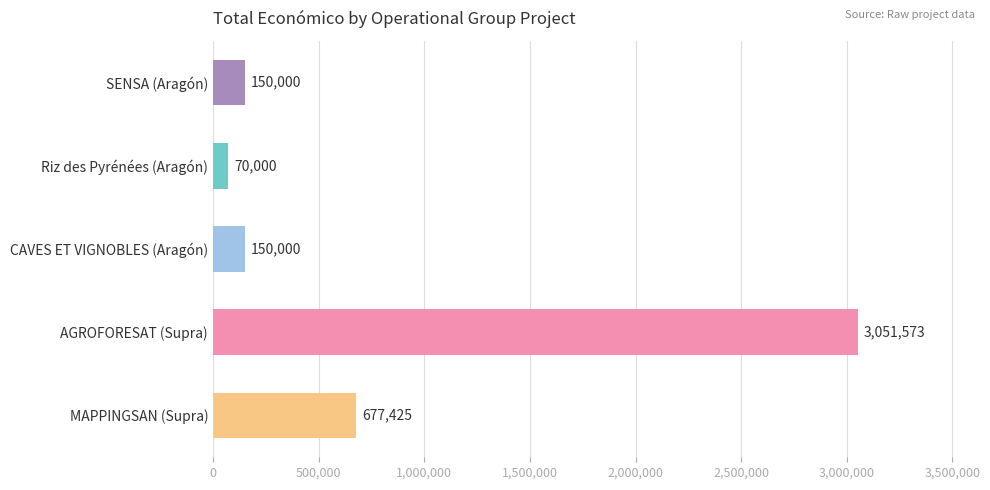

What is the change in value from CAVES ET VIGNOBLES (Aragón) to MAPPINGSAN (Supra)?

+527425